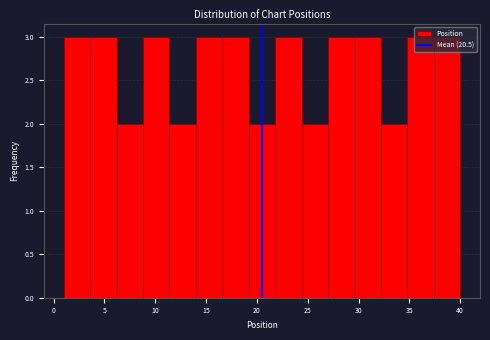

What is the height of the bar covering 34.8 to 37.4 on the x-axis? Neither the bar edges nor the heights are printed on the chart, so give them approximately, as read against the axes.

3